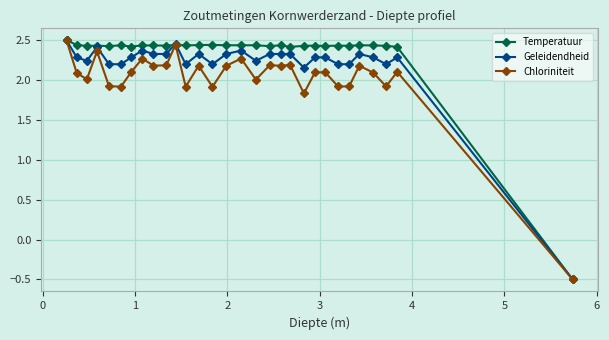

List the series in order of their overall mean, highest first.

Temperatuur, Geleidendheid, Chloriniteit